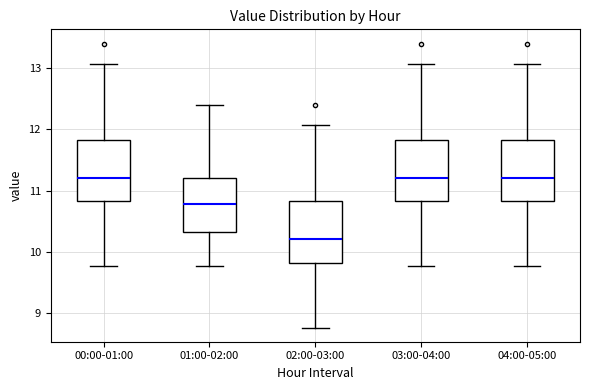

Where does the upper whisker of the box for 04:00-05:00 end on the y-axis? The values are not printed on the chart, so give them approximately, as read against the axis.

13.1